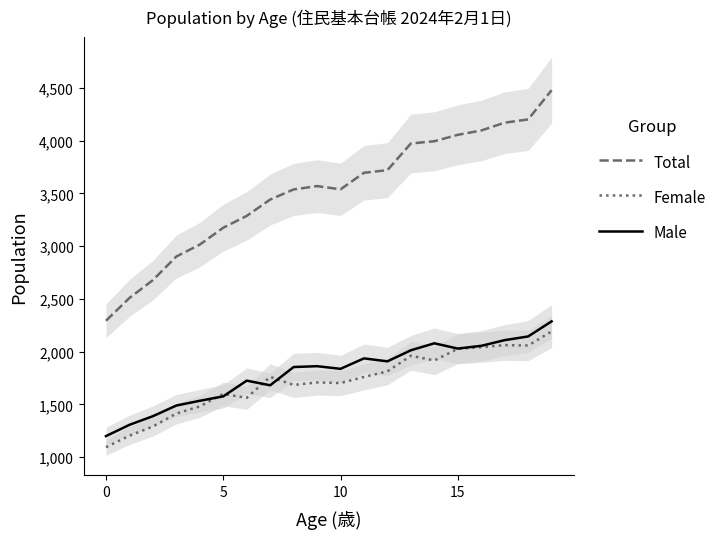

Reading left to right, extract all data points from this chart.

Total: 2293	2509	2678	2902	3015	3175	3287	3442	3538	3570	3539	3696	3721	3974	3995	4056	4097	4171	4202	4479
Female: 1094	1203	1290	1413	1481	1599	1562	1761	1684	1708	1702	1760	1813	1961	1916	2027	2042	2062	2058	2192
Male: 1199	1306	1388	1489	1534	1576	1725	1681	1854	1862	1837	1936	1908	2013	2079	2029	2055	2109	2144	2287